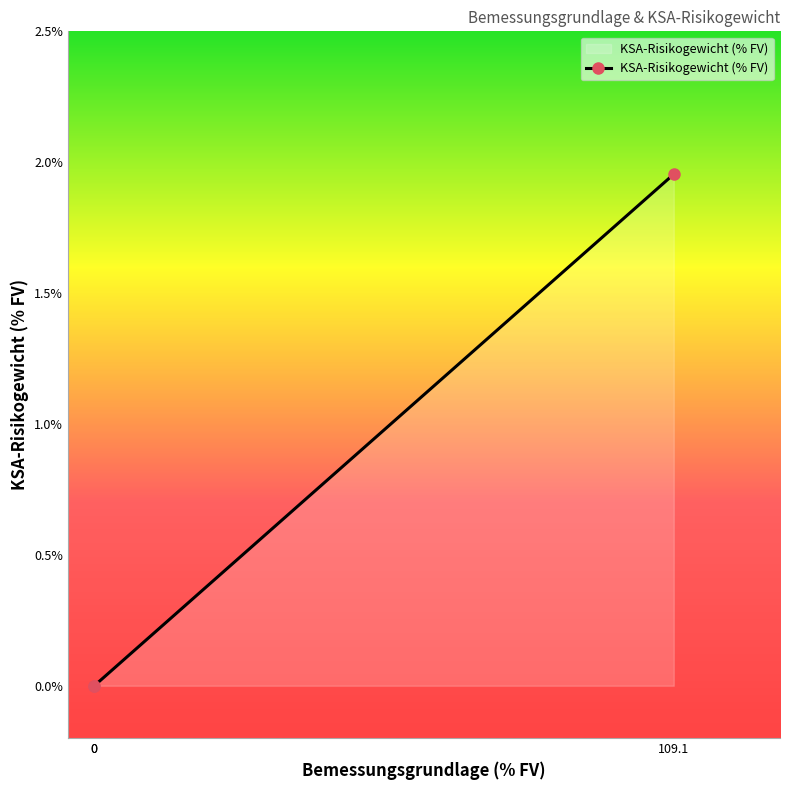

What is the change in value from 109.1 to 0?

-2.0